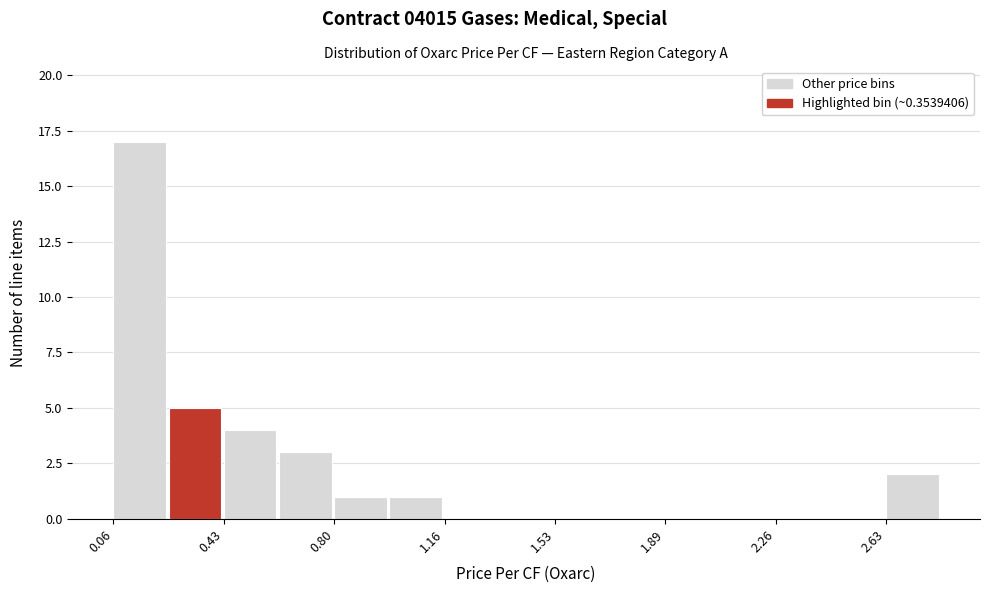

Read against the x-axis, roughly where is the centre of the tallest bar?

0.15